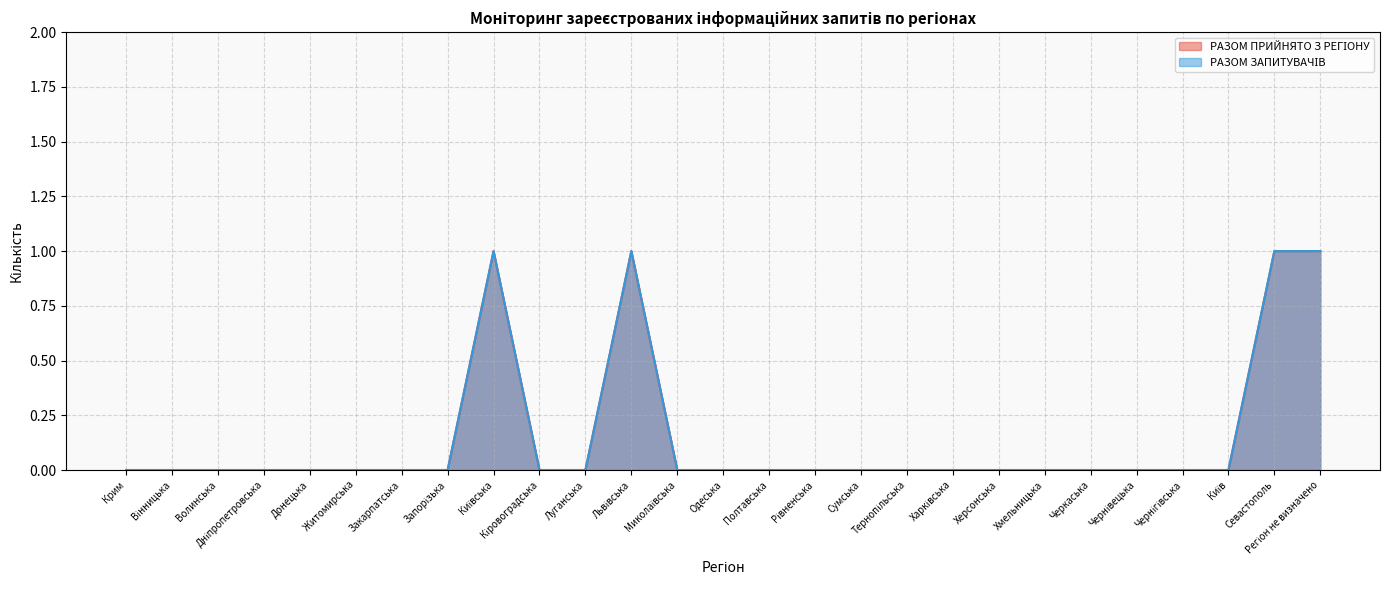

What is the difference between the maximum and second lowest values in the РАЗОМ ЗАПИТУВАЧІВ series?

1